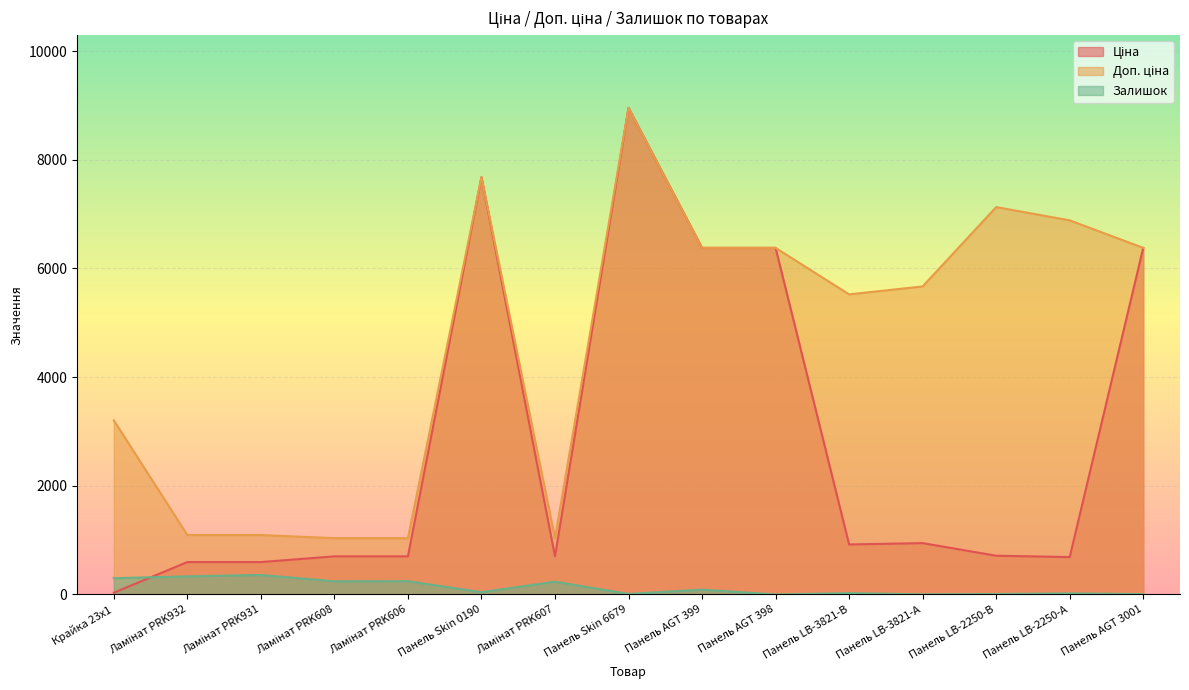

Does the chart display data point markers on the line(s)?

No